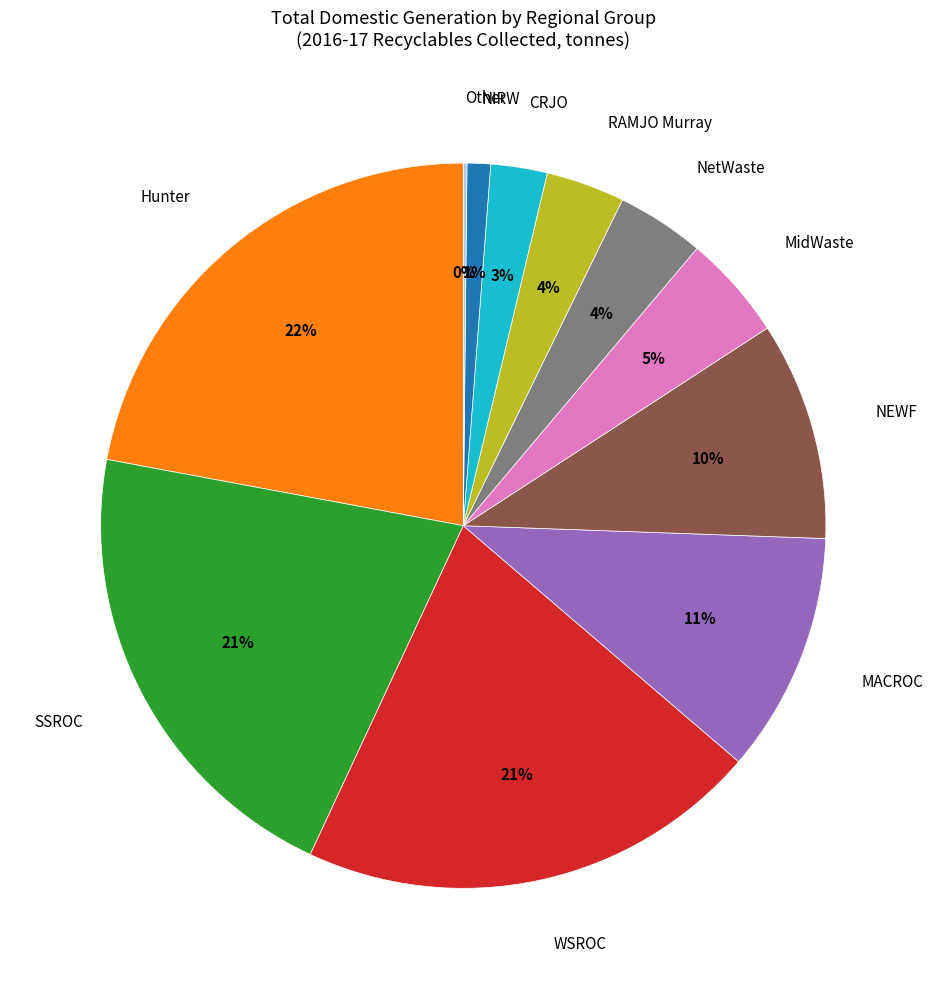

To the nearest percent, what is the average slice percentage?

9%